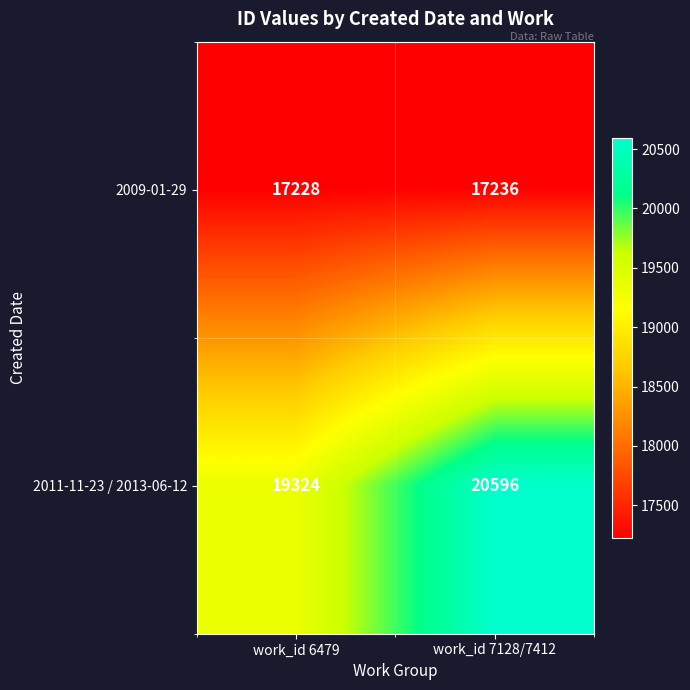

Which label corresponds to the largest value in the chart?

work_id 7128/7412